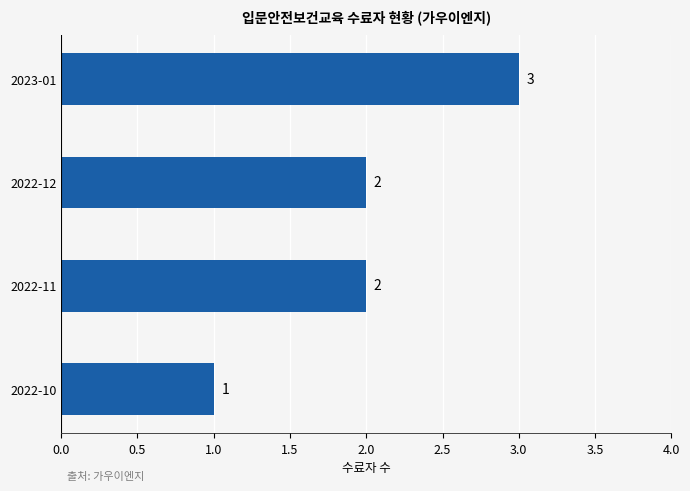

What value does the data have at 2023-01?

3